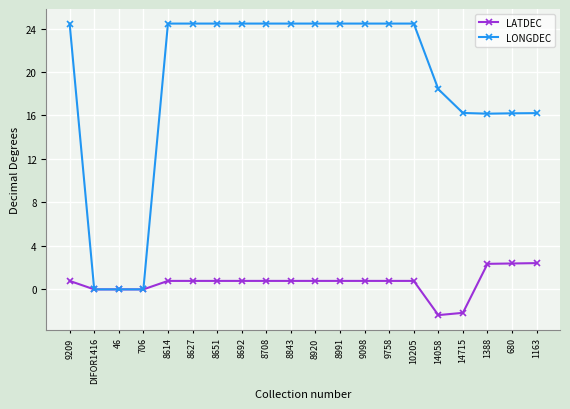

What is the difference between the second highest and second lowest values in the LONGDEC series?

24.5